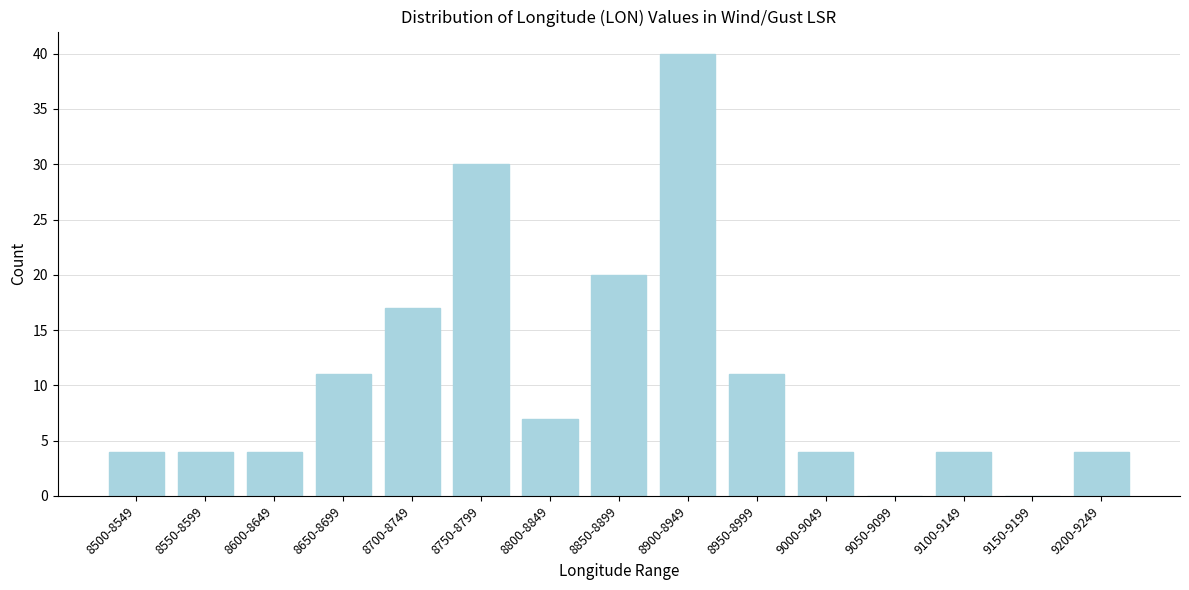

Reading left to right, transcribe all the data shown in this chart.

8500-8549=4	8550-8599=4	8600-8649=4	8650-8699=11	8700-8749=17	8750-8799=30	8800-8849=7	8850-8899=20	8900-8949=40	8950-8999=11	9000-9049=4	9050-9099=0	9100-9149=4	9150-9199=0	9200-9249=4